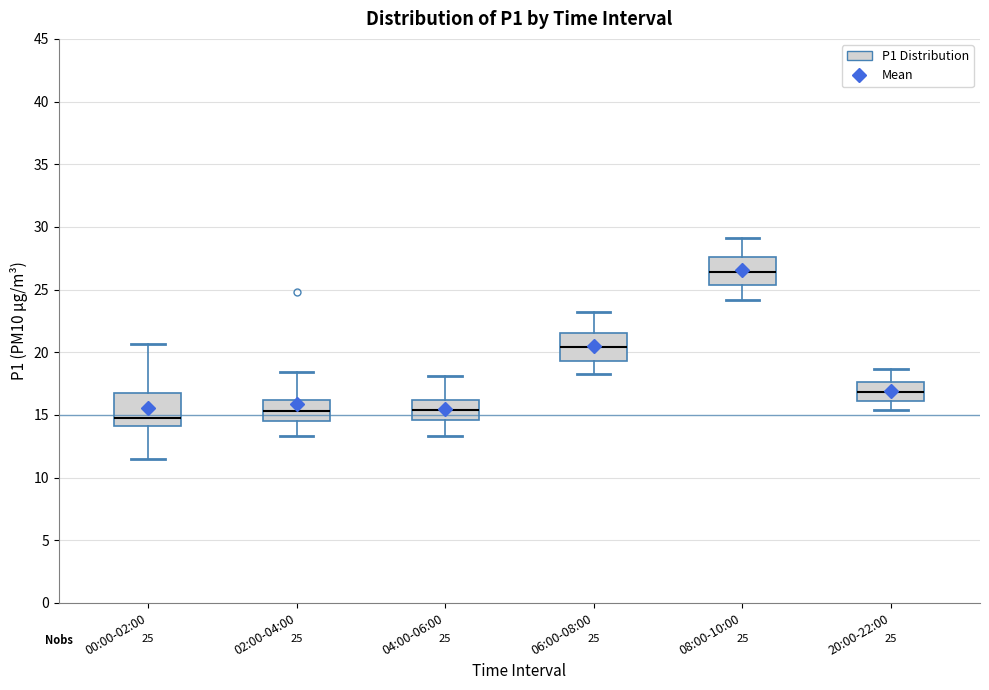

Which box's median line is the highest?

08:00-10:00